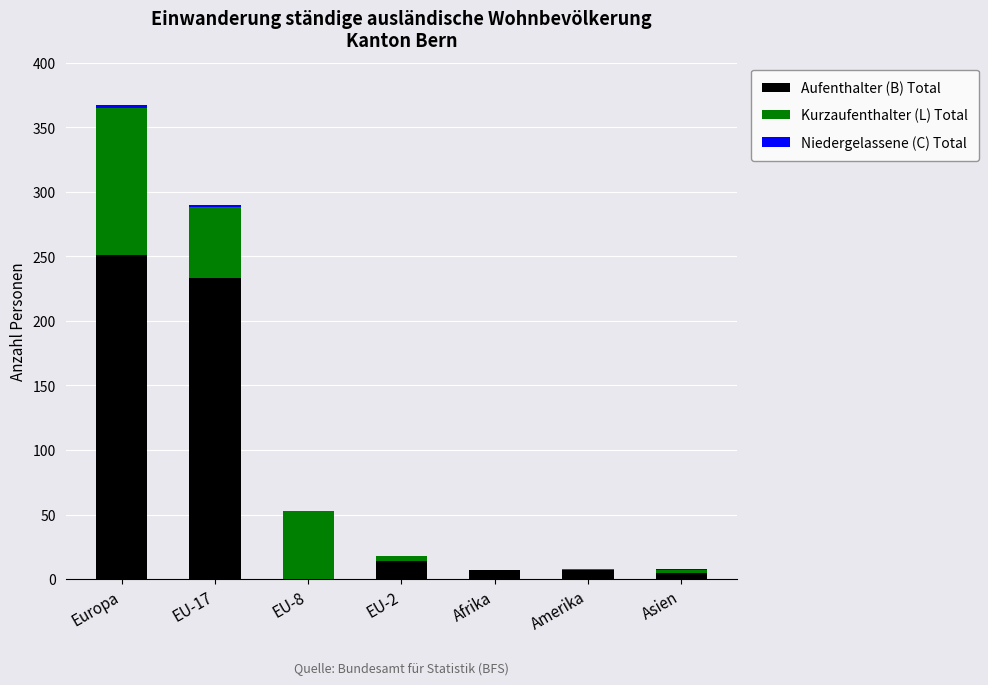

What is the total value across all series at EU-8?

53